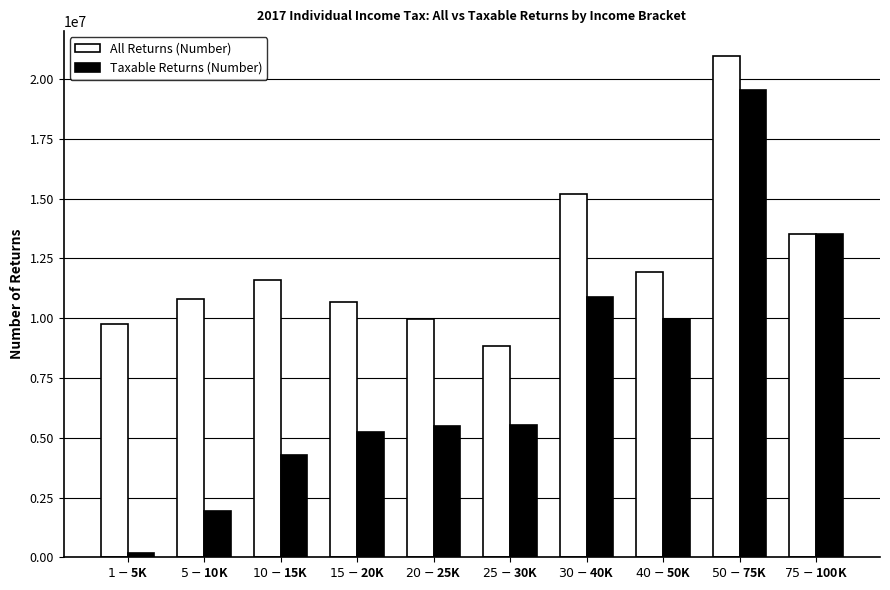

Is the value of Taxable Returns (Number) at $30-$40K greater than the value of All Returns (Number) at $30-$40K?

No